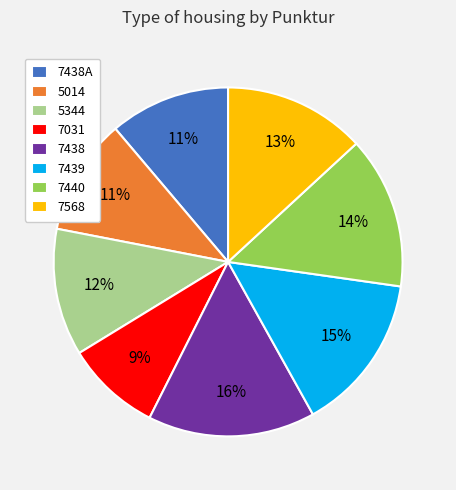

Is it true that 7568 is 13% of the pie?

True